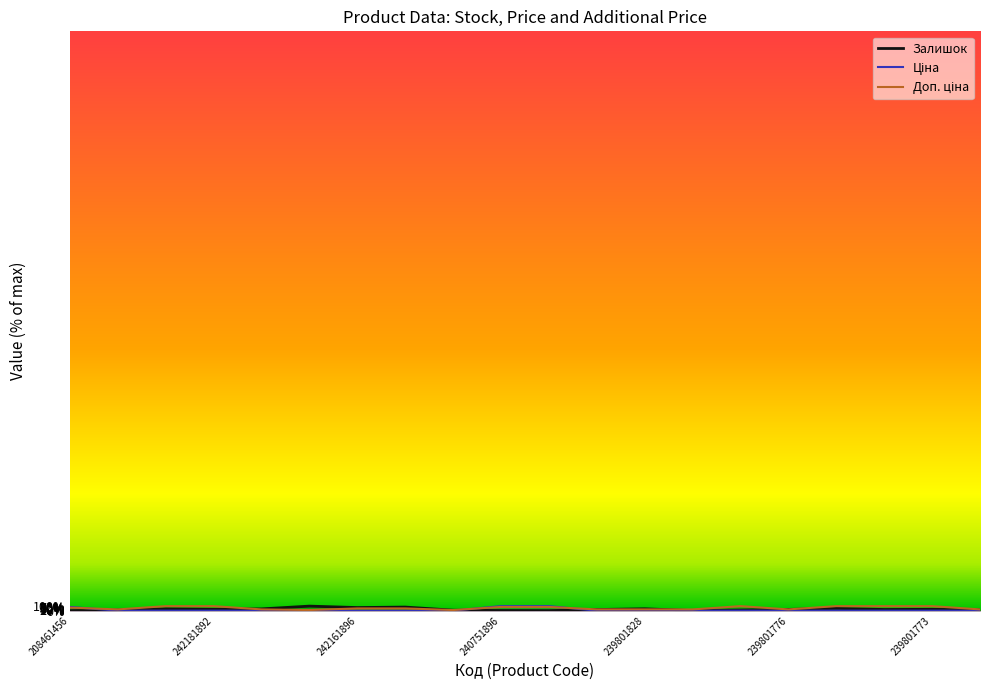

Rank the categories by Доп. ціна value from lowest to highest.

242162004, 242161783, 242182004, 242181783, 239801890, 239801828, 239801778, 239801776, 239801772, 242161896, 242161892, 208461456, 240751896, 240751892, 242181896, 242181892, 239801777, 239801775, 239801774, 239801773